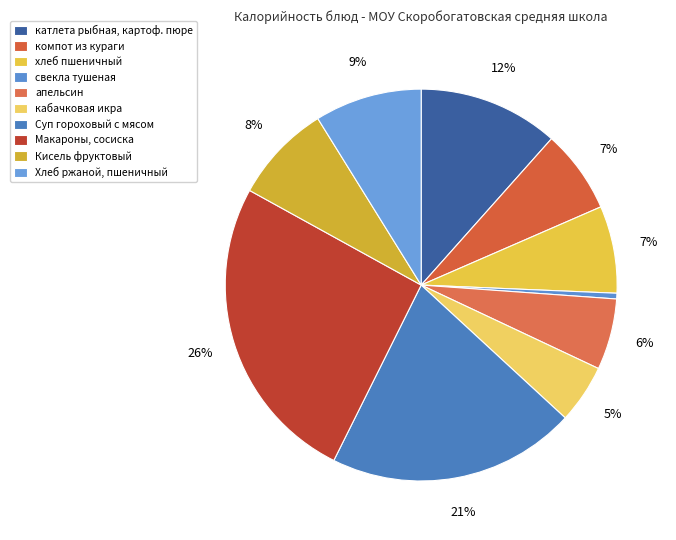

Between Суп гороховый с мясом and свекла тушеная, which is larger?

Суп гороховый с мясом